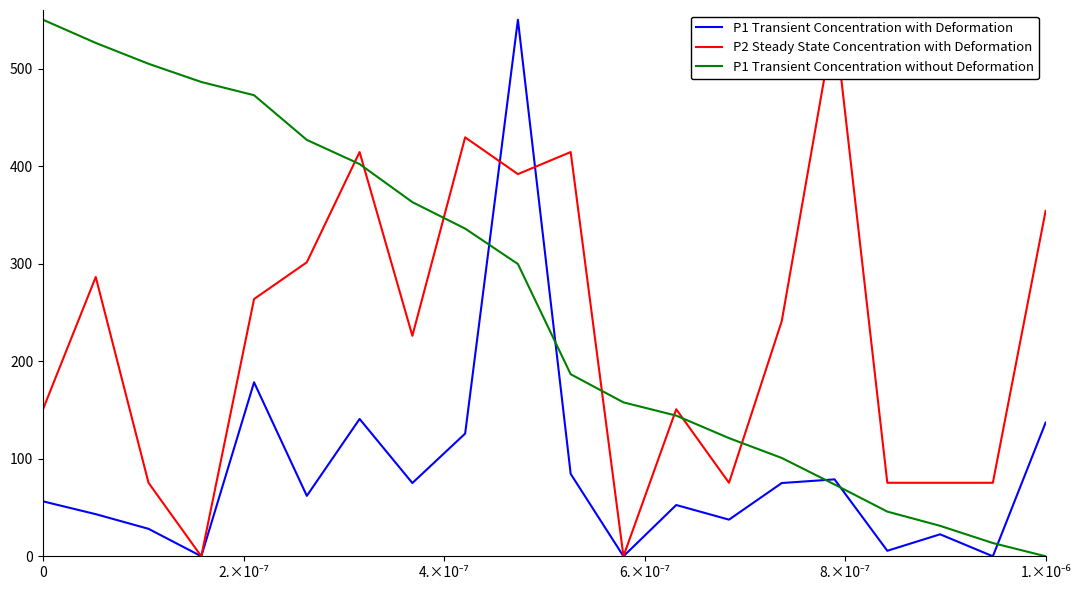

What is the highest value of the P1 Transient Concentration without Deformation series?

550.0